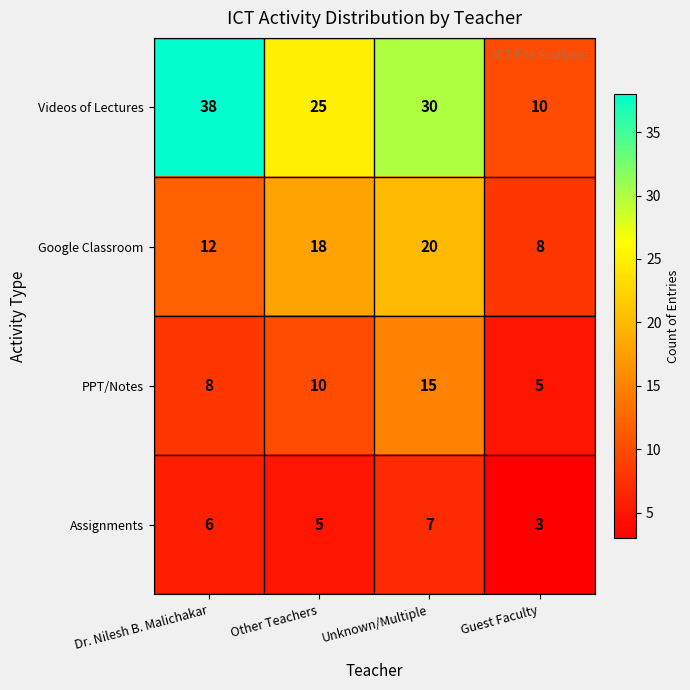

What is the difference between the highest and lowest values at Guest Faculty?

7